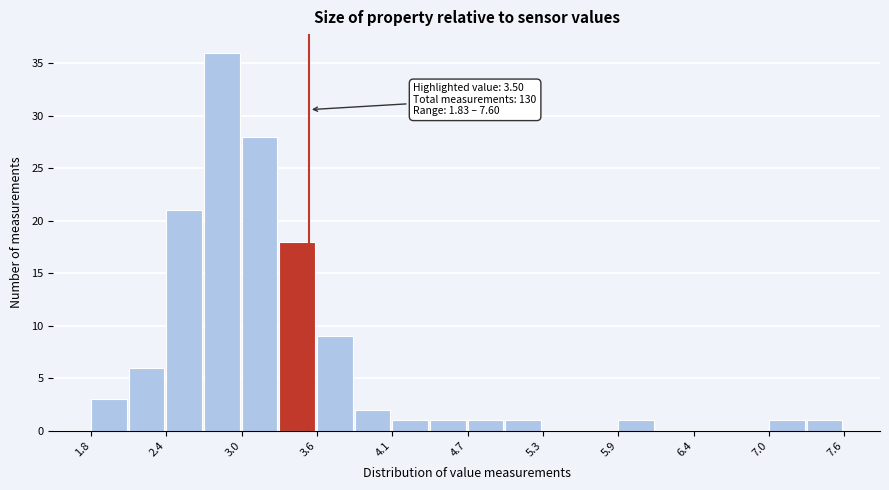

Around what value on the x-axis is the tallest bar? Give the approximate position of its centre, as read against the axis.

2.8